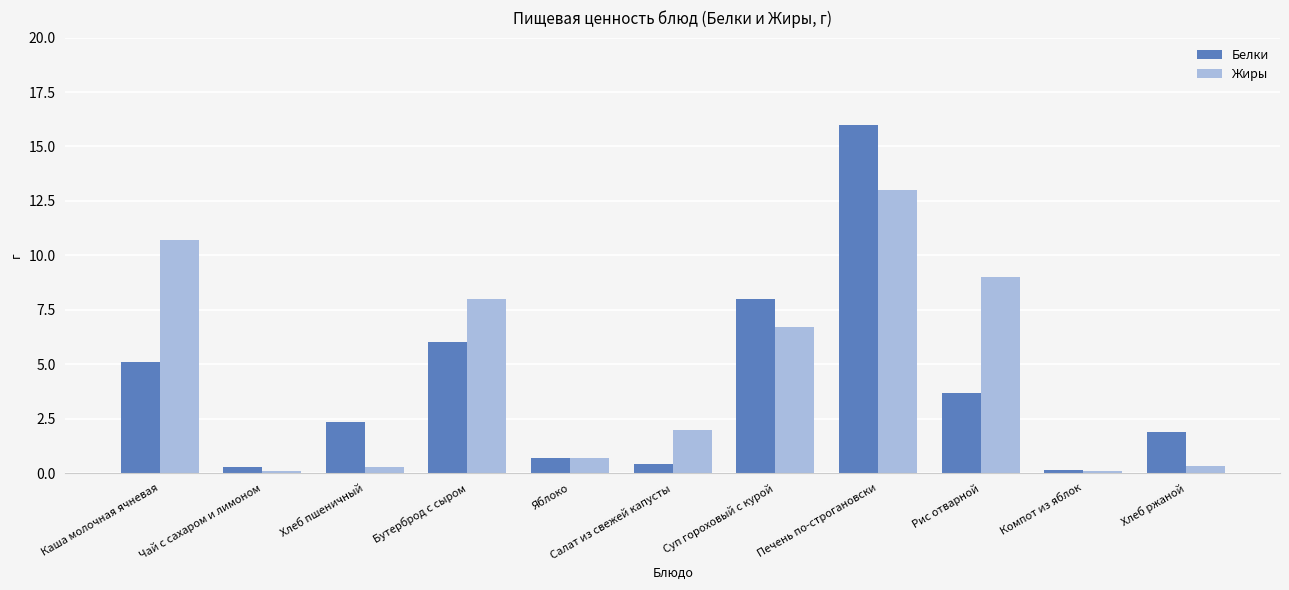

Rank the series at Хлеб ржаной from highest to lowest value.

Белки, Жиры